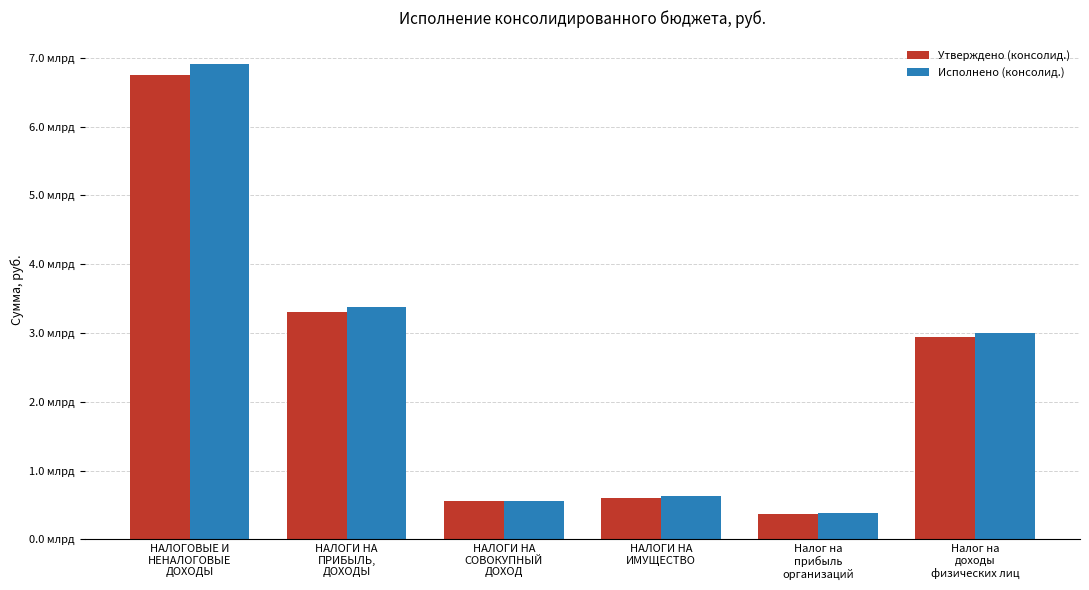

Are the bars grouped side by side (vs. stacked)?

Yes